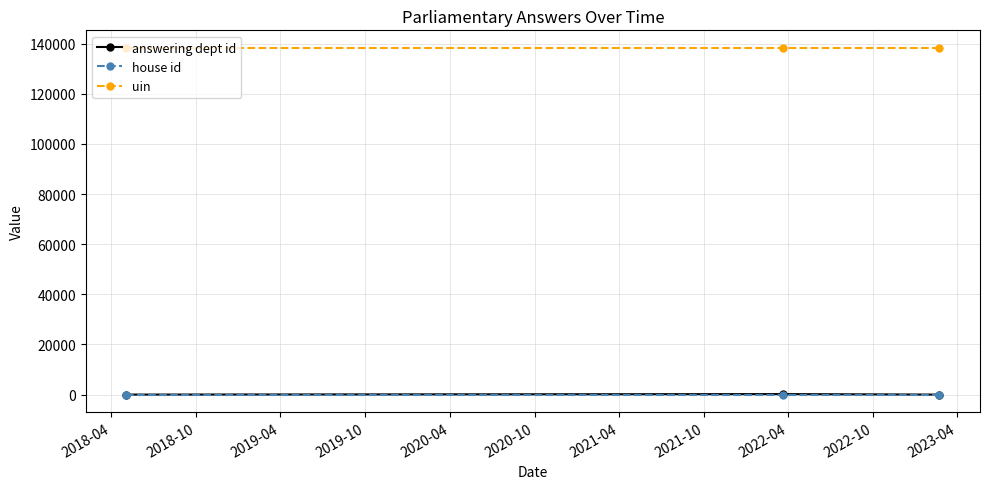

What is the average value of the uin series?

138361